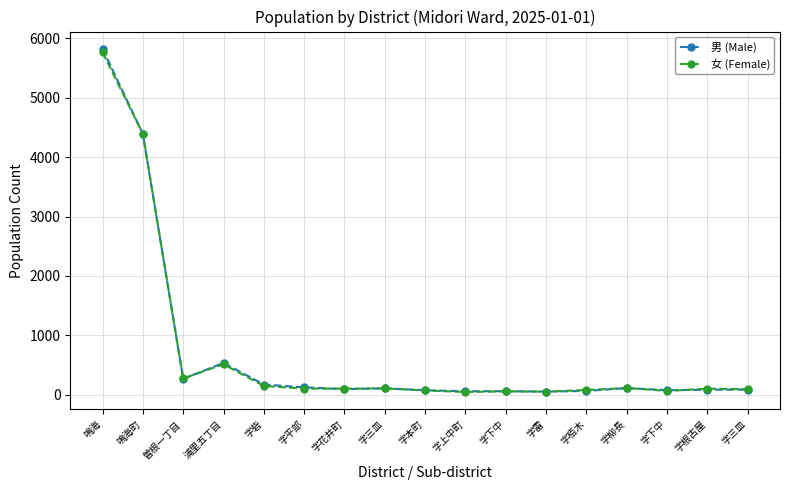

How many data points does each series have?

17